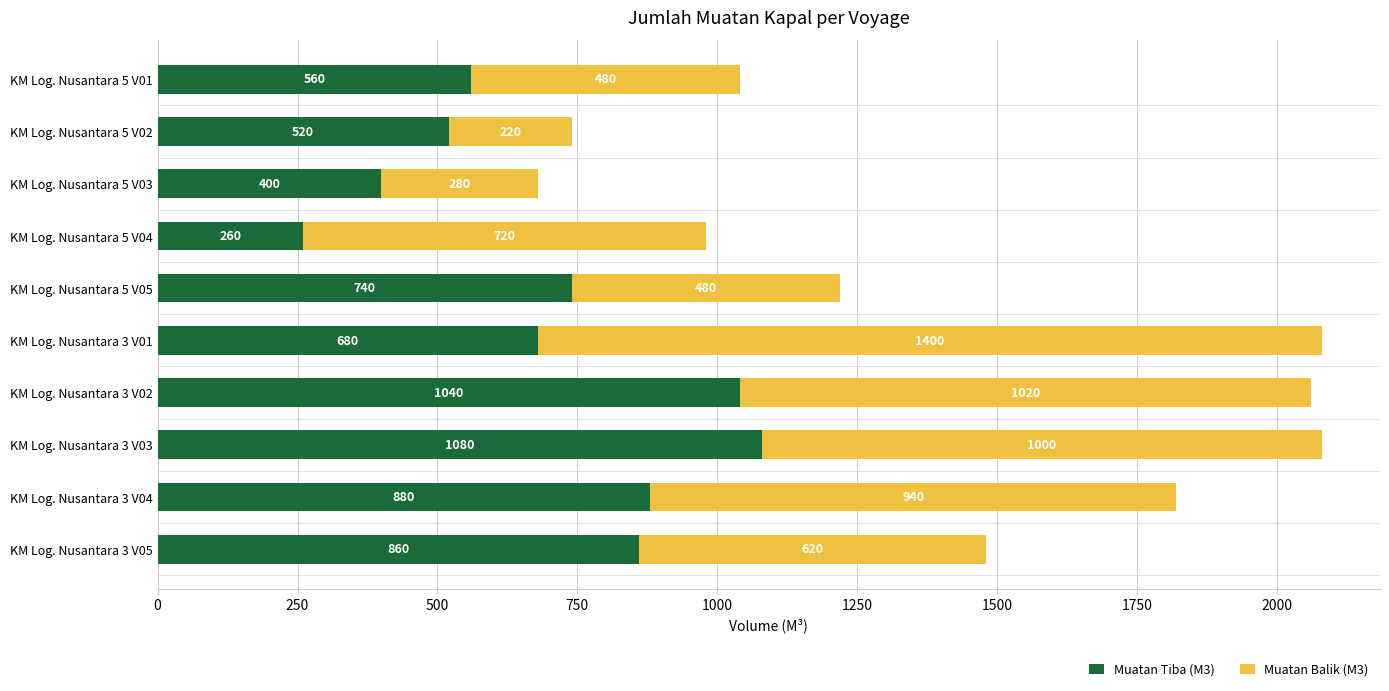

Rank the categories by Muatan Tiba (M3) value from highest to lowest.

KM Log. Nusantara 3 V03, KM Log. Nusantara 3 V02, KM Log. Nusantara 3 V04, KM Log. Nusantara 3 V05, KM Log. Nusantara 5 V05, KM Log. Nusantara 3 V01, KM Log. Nusantara 5 V01, KM Log. Nusantara 5 V02, KM Log. Nusantara 5 V03, KM Log. Nusantara 5 V04